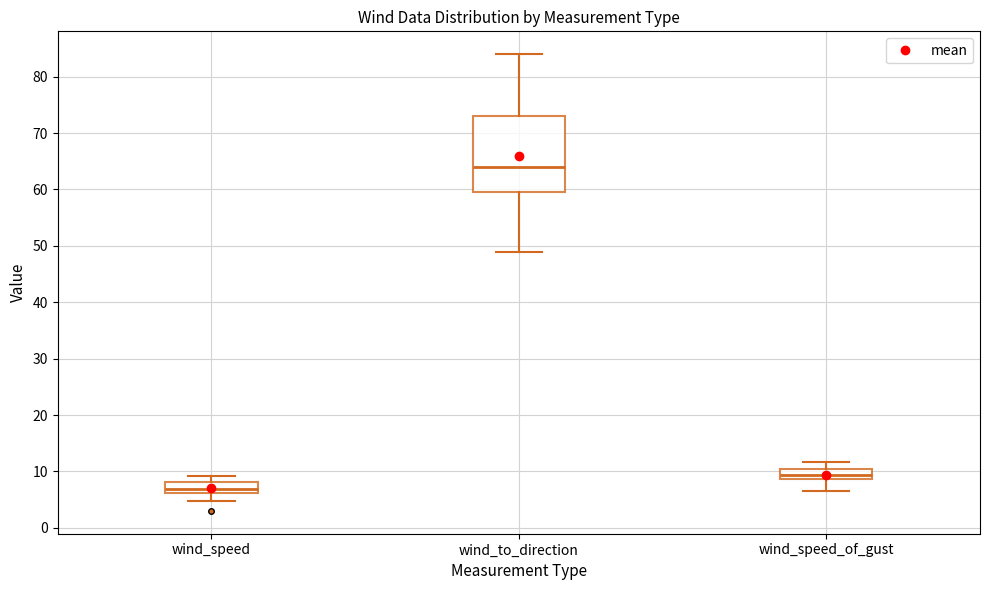

Comparing the boxes themselves (not the whiskers), which one is the tallest?

wind_to_direction